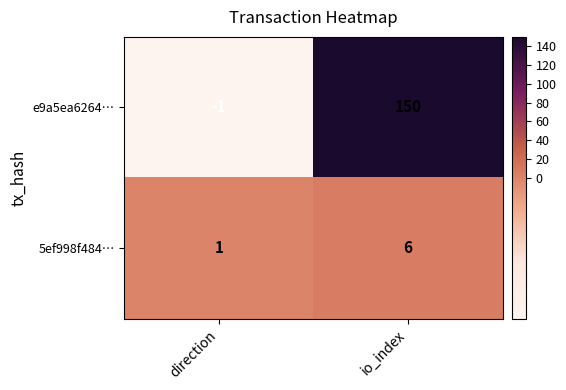

Between direction and io_index, which series saw the biggest shift?

e9a5ea6264…